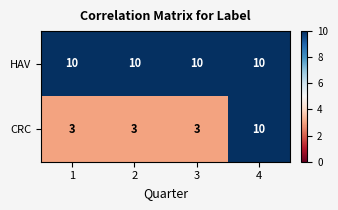

The value of CRC at 4 is 7. True or false?

False